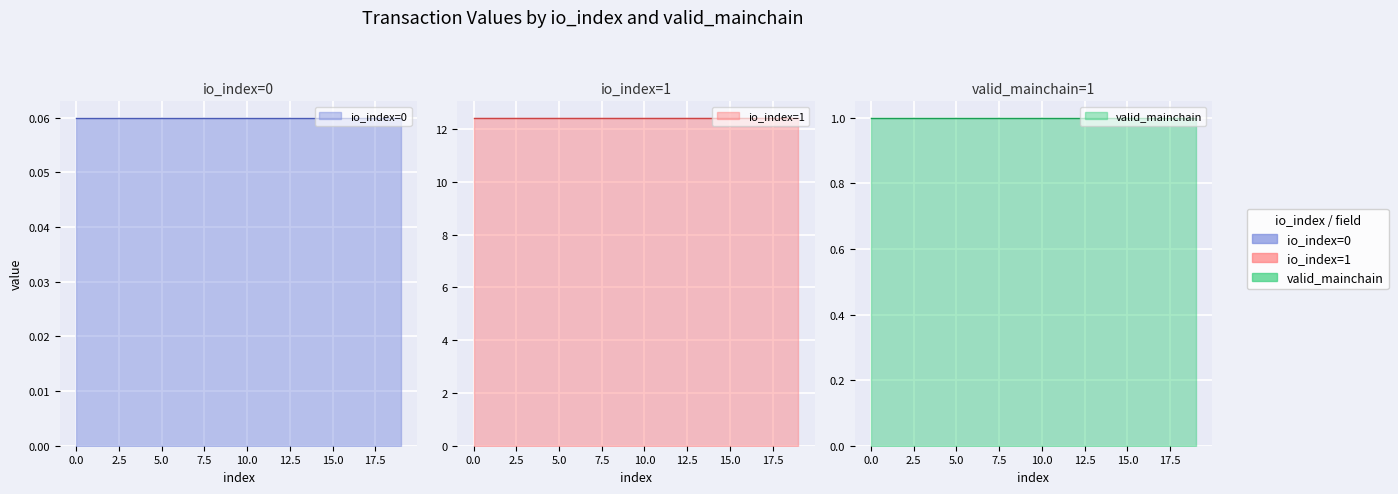

True or false: Coinbase and Vote cross at least once.

False